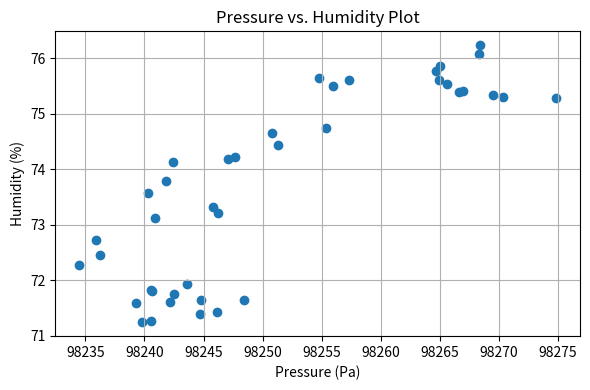

What Y value in the scatter plot is closest to 73?

73.1